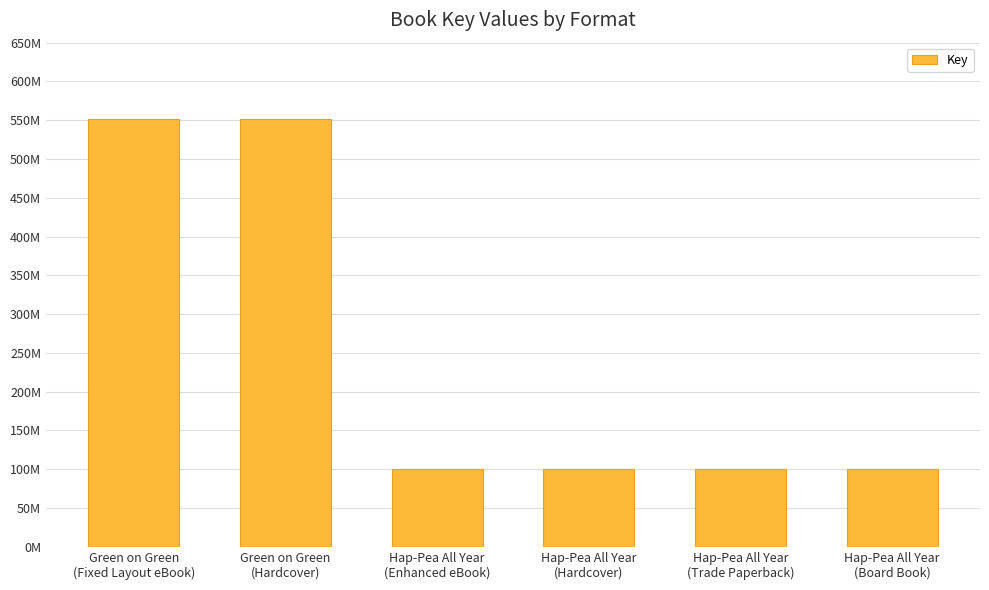

What is the label of the 5th bar from the left?

Hap-Pea All Year
(Trade Paperback)